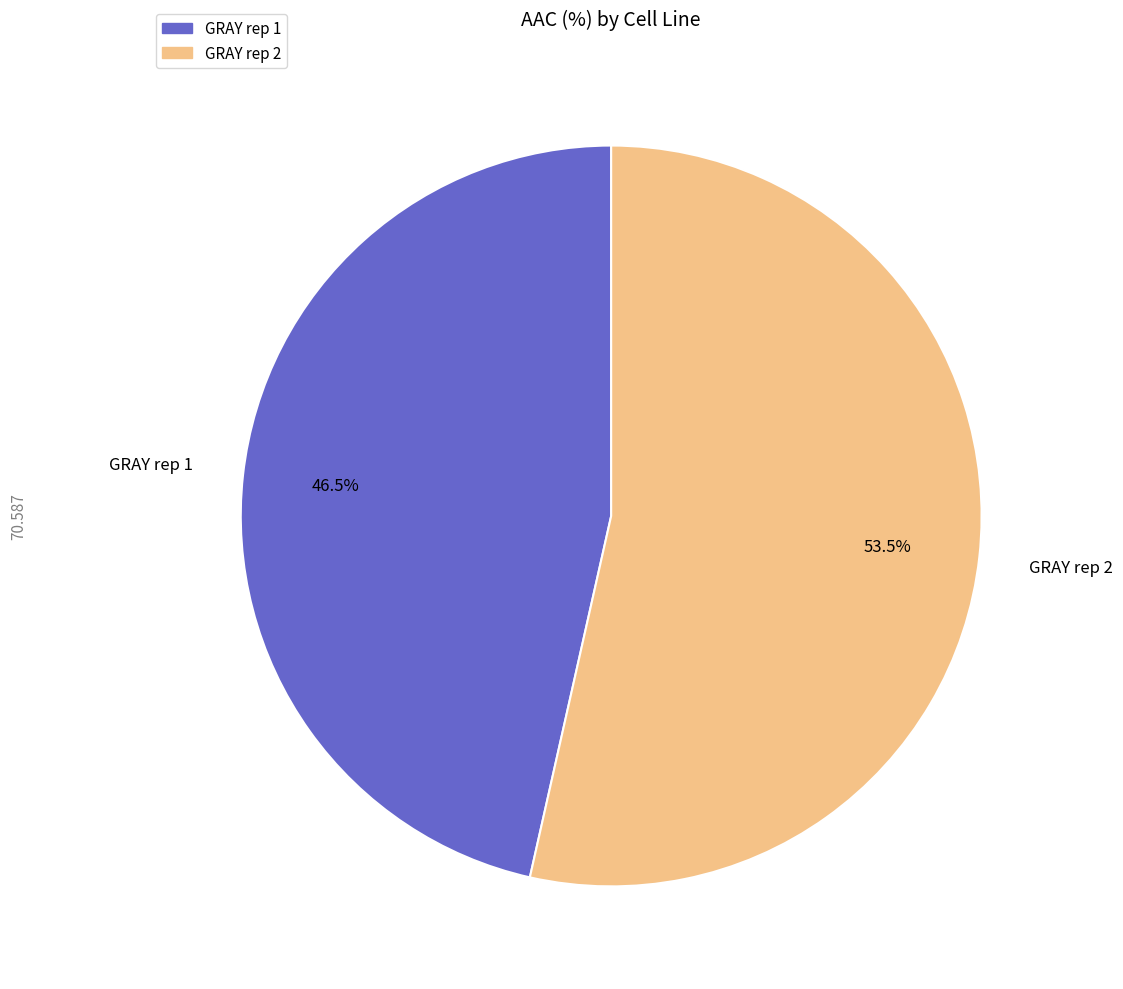

Combined, do GRAY rep 1 and GRAY rep 2 account for over 50%?

Yes